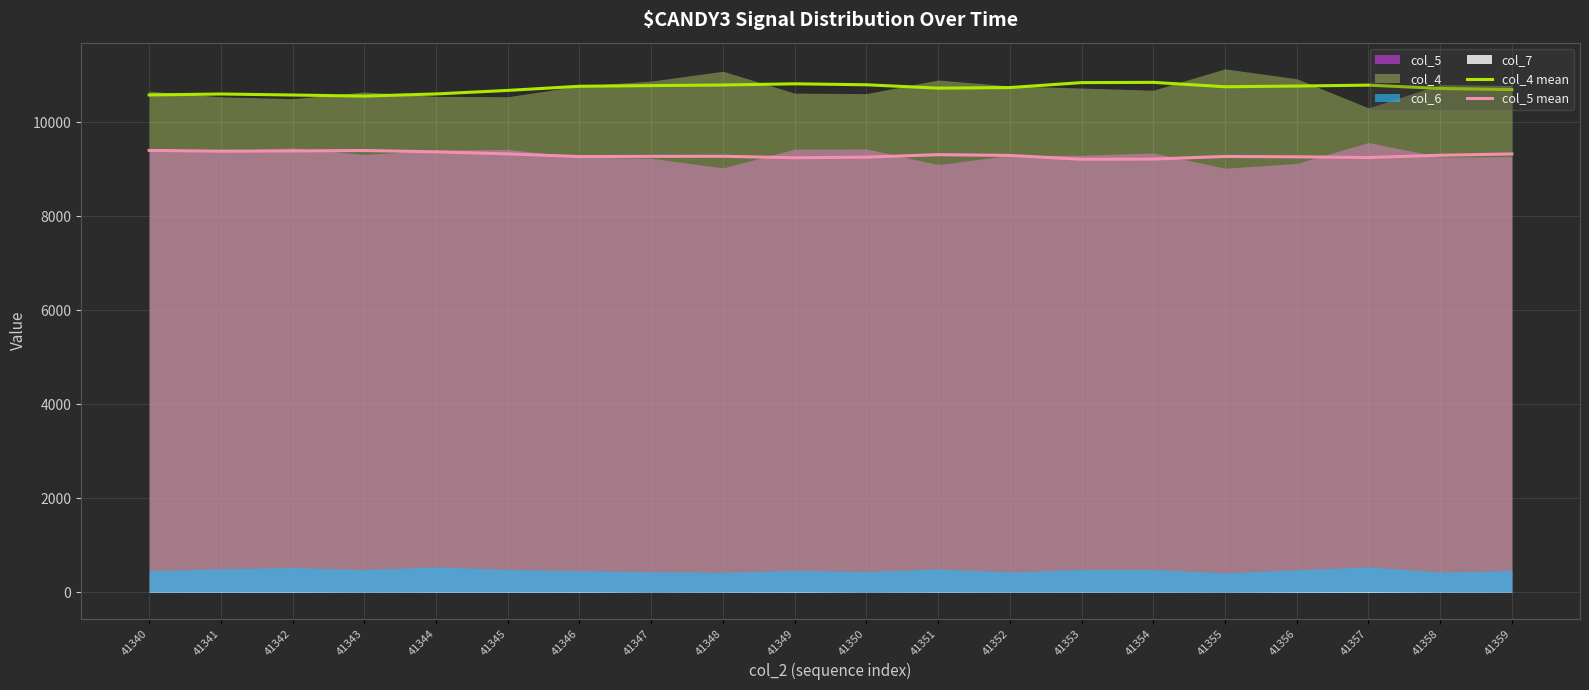

What is the sum of all col_4 mean values?

214447.0